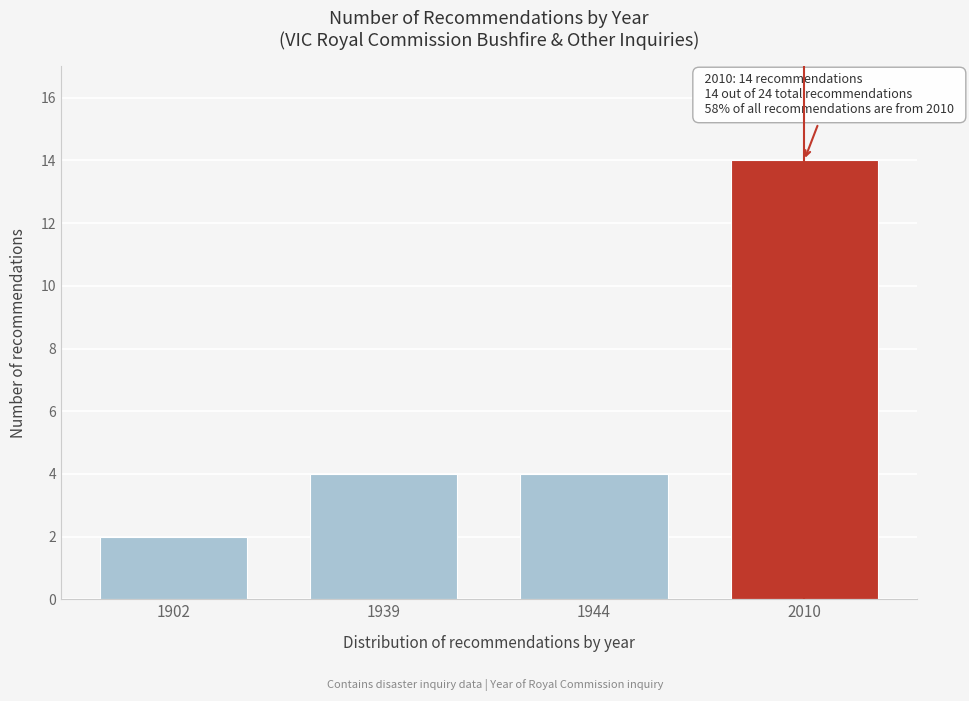

Reading left to right, transcribe all the data shown in this chart.

2	4	4	14